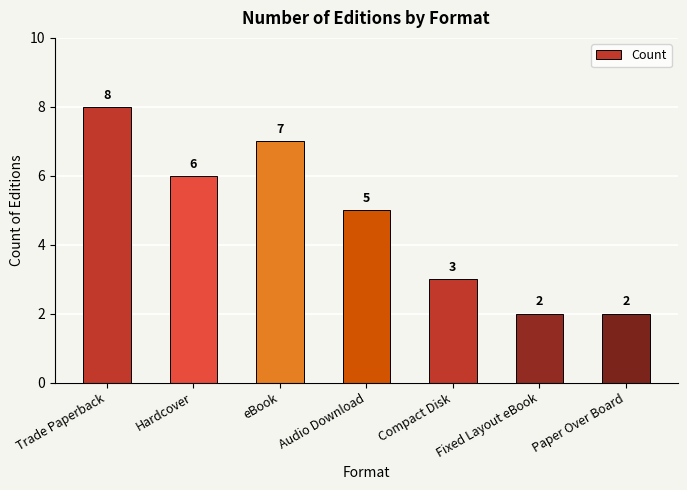

What is the label of the 6th bar from the left?

Fixed Layout eBook